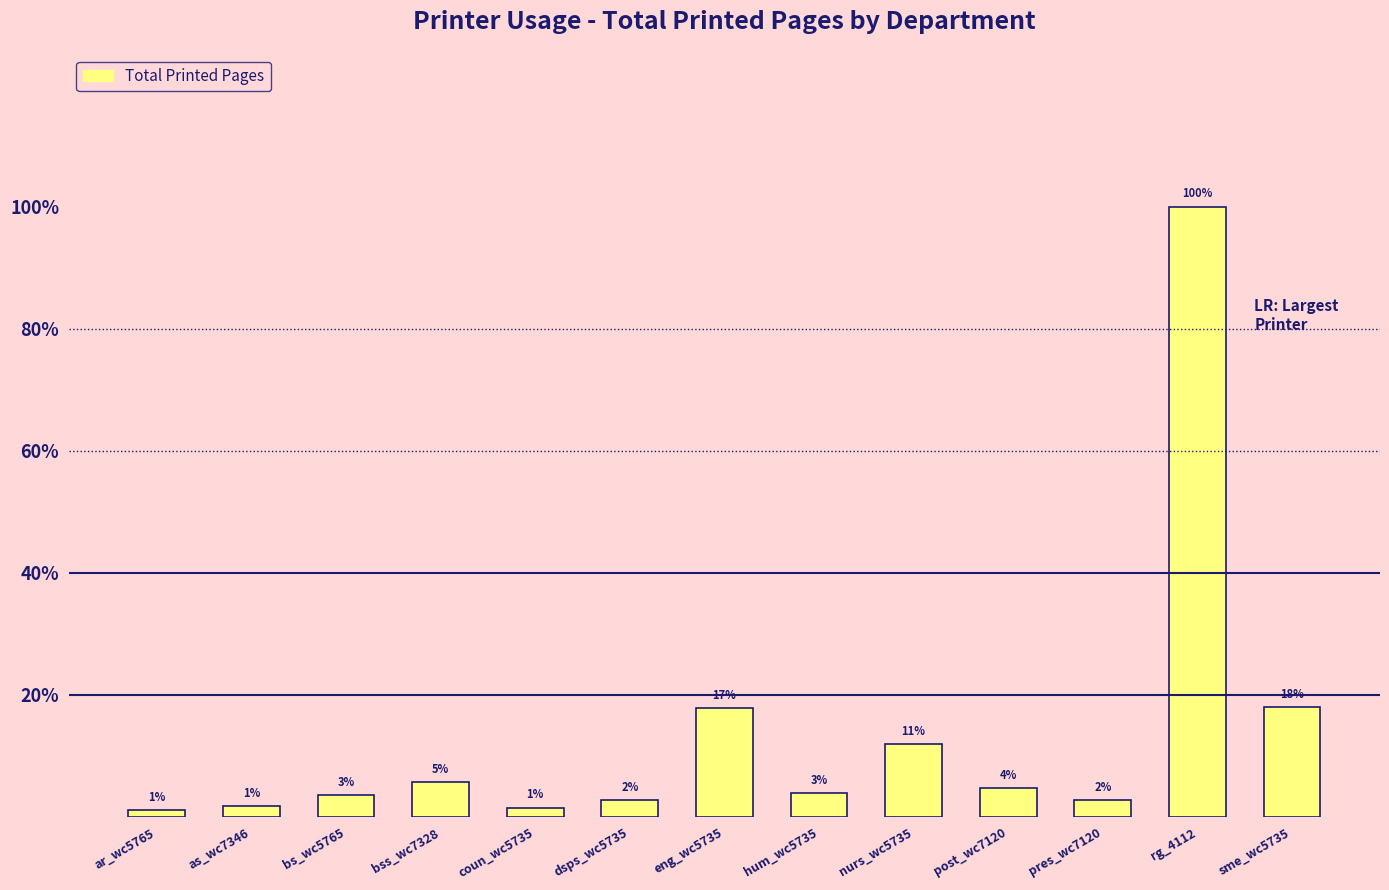

Are the bars horizontal?

No